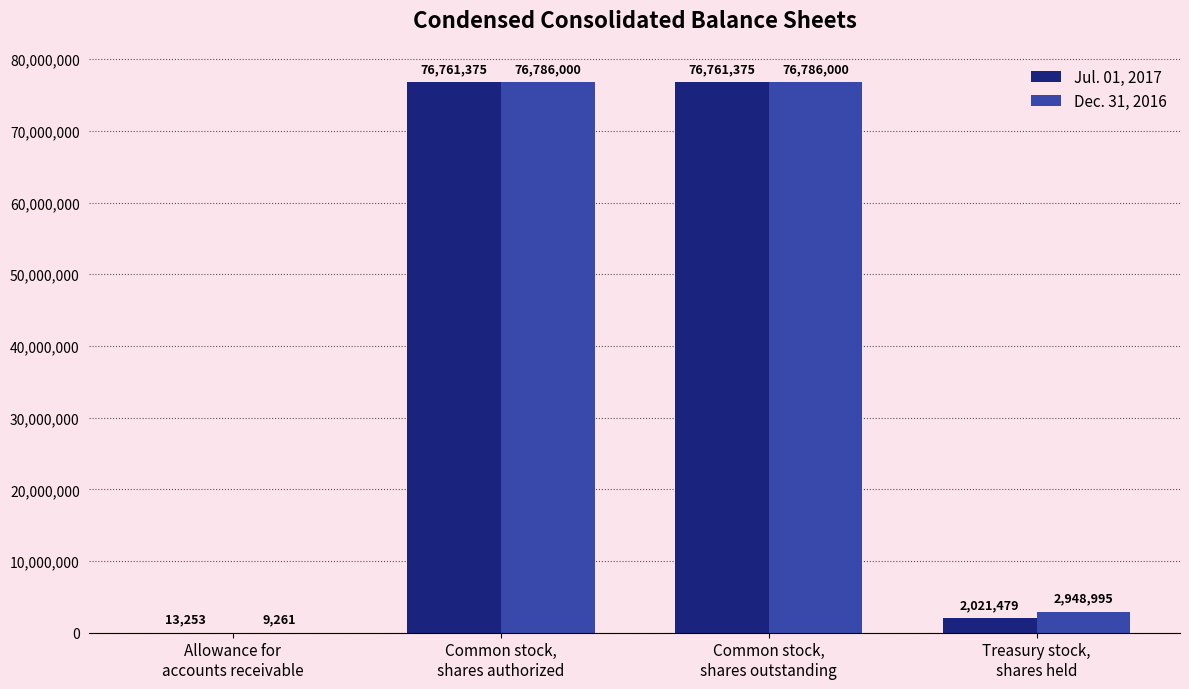

How many groups of bars are there?

4